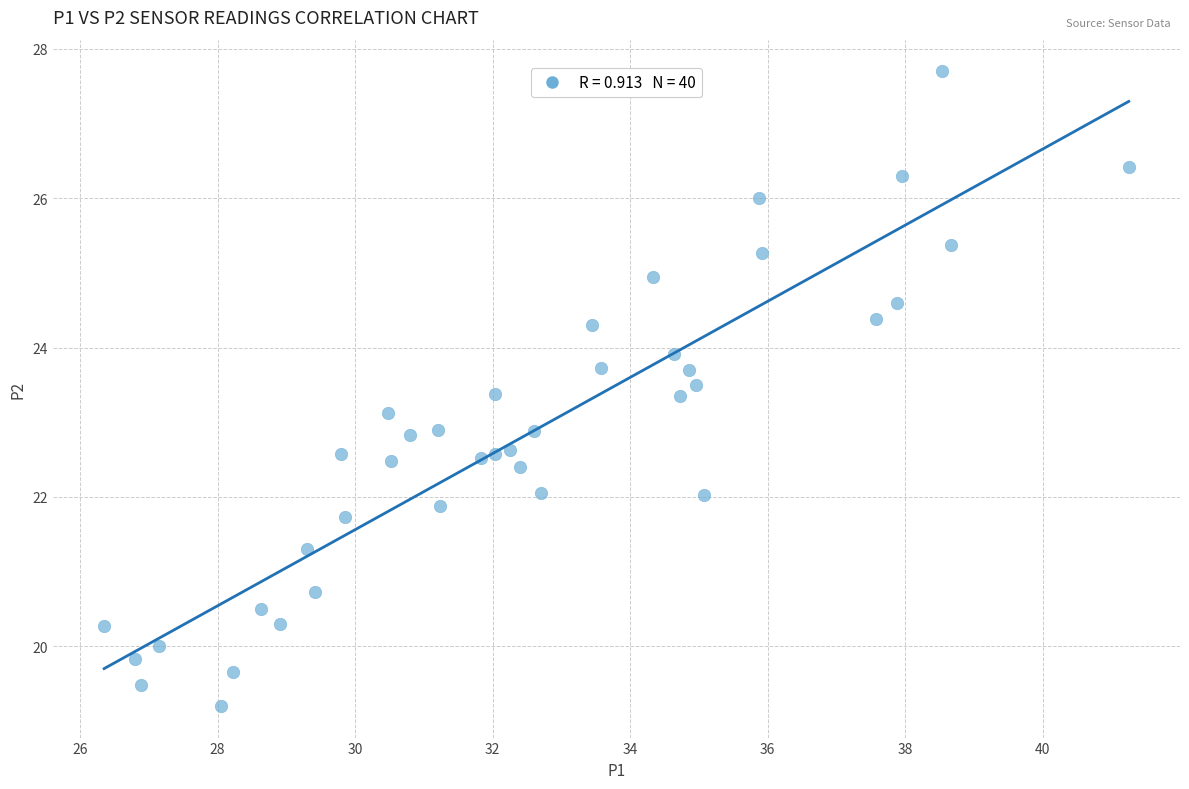

What is the range of Y values (max minus min)?

8.5